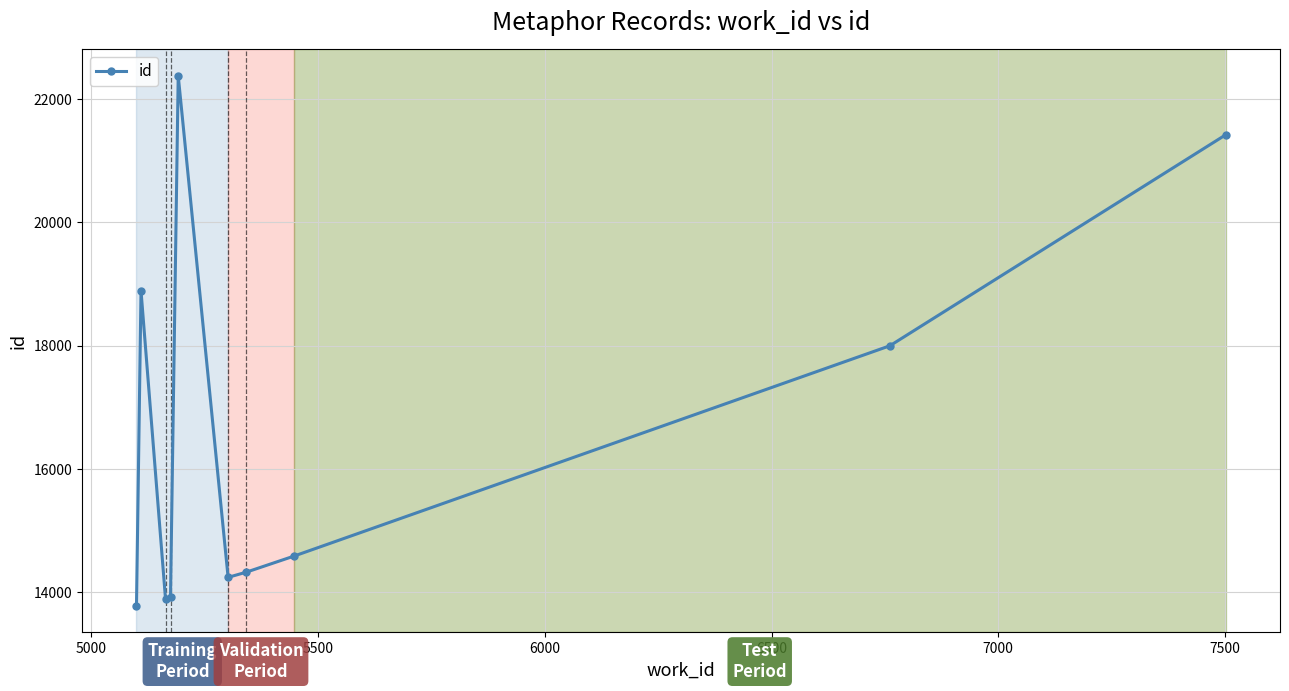

What is the smallest value displayed?

13781